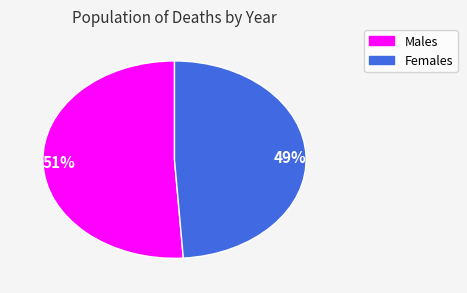

Which has a higher value, 51% or 49%?

51%